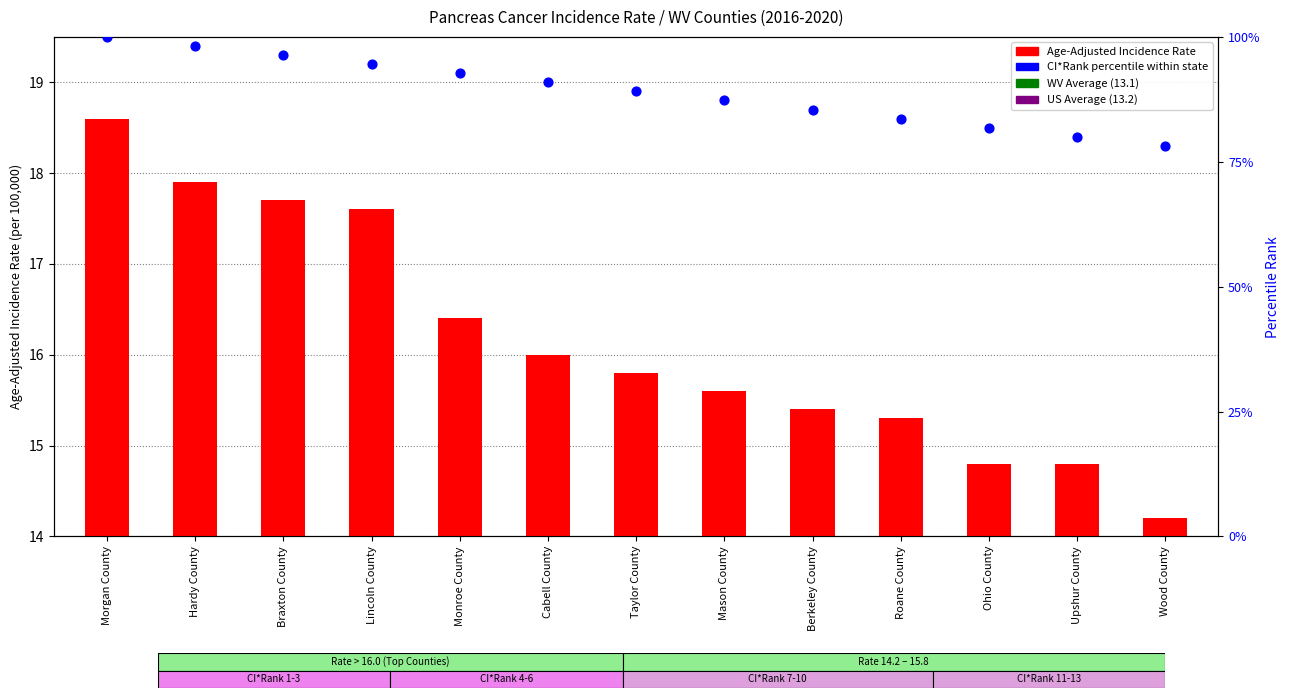

Which series has the largest total across all categories?

CI*Rank (percentile within state)